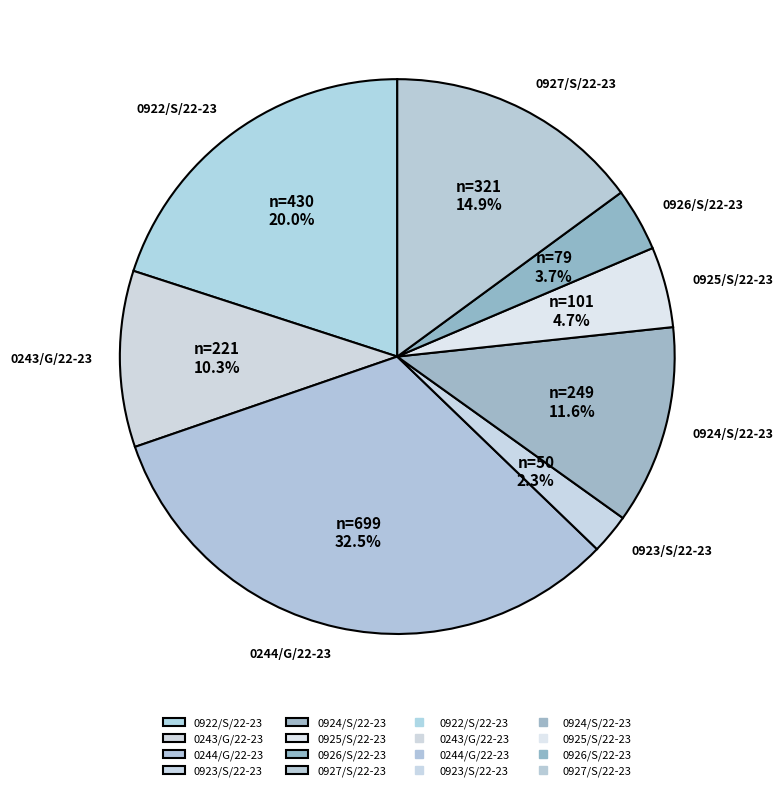

What percentage is the 0926/S/22-23 slice, to the nearest percent?

4%